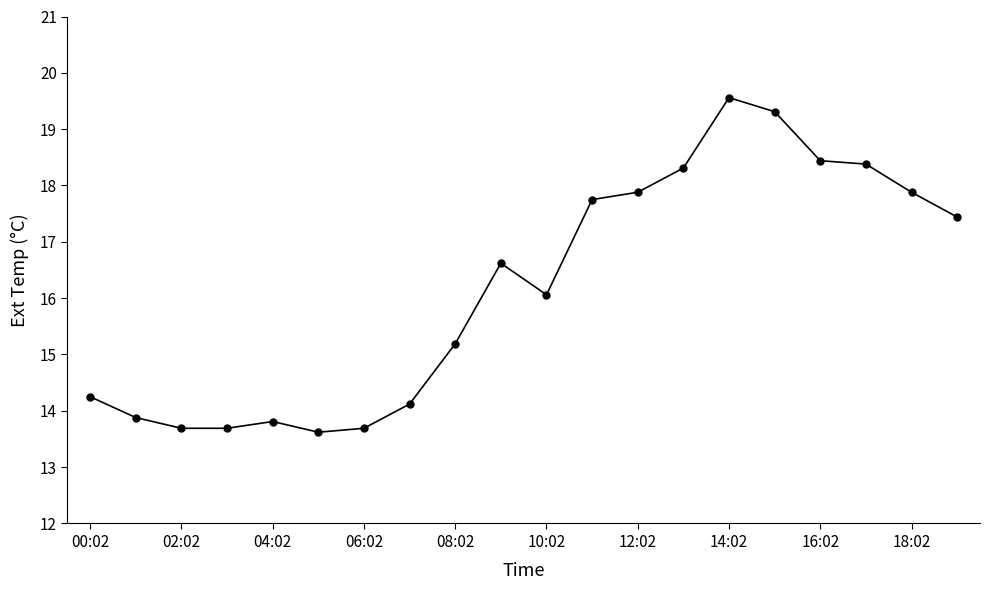

What is the average value?

16.2